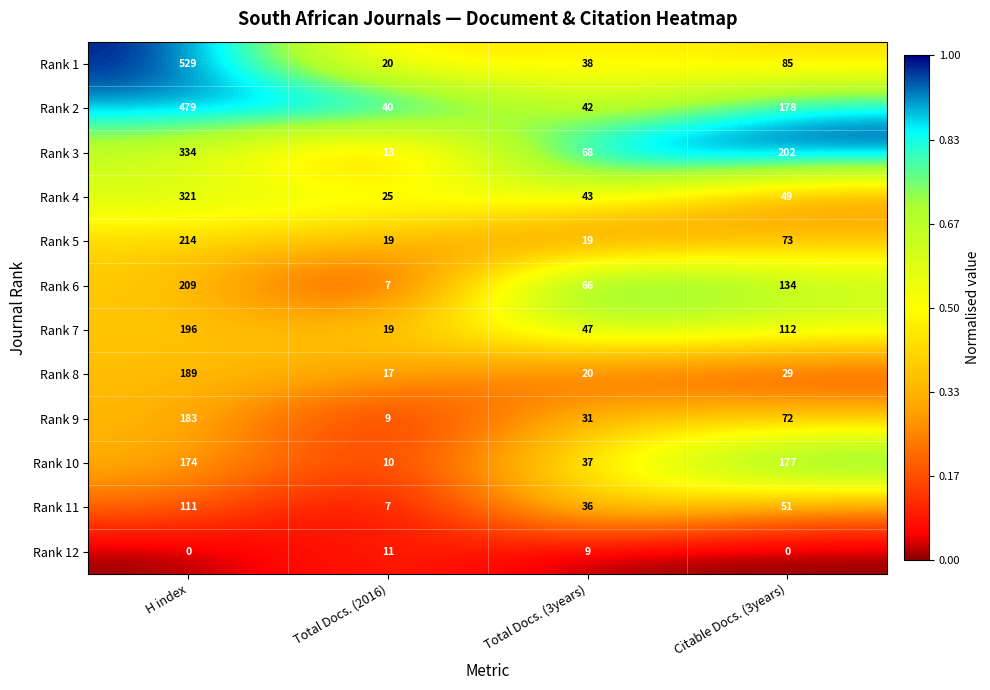

Which series changed the most between H index and Citable Docs. (3years)?

Rank 1